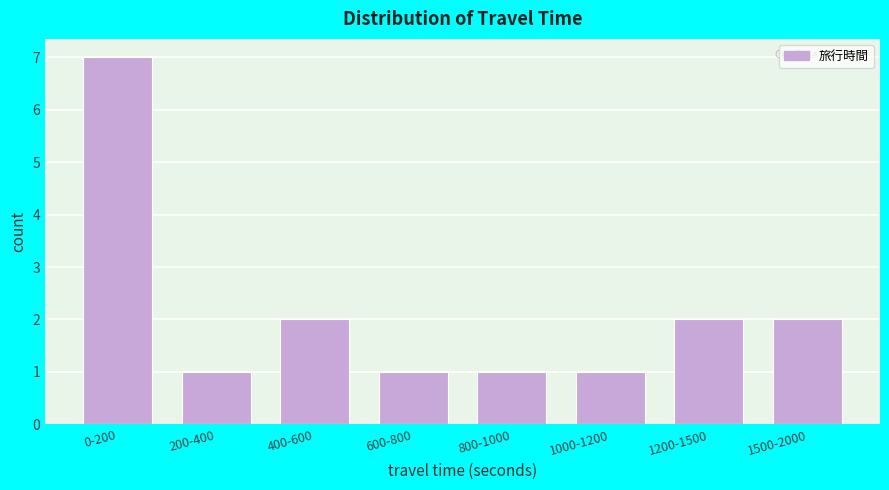

Reading left to right, transcribe all the data shown in this chart.

7	1	2	1	1	1	2	2